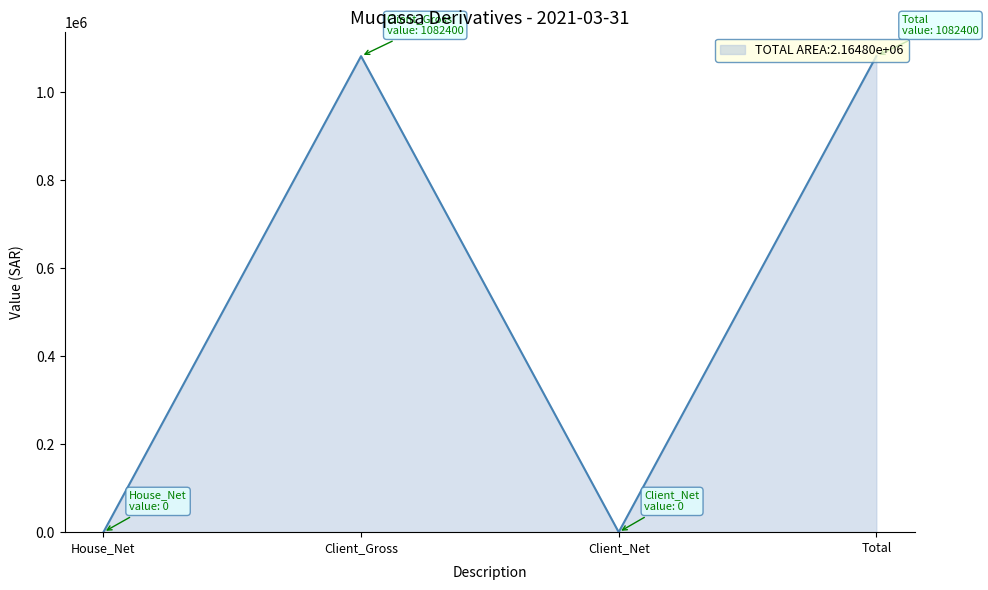

Reading left to right, extract all data points from this chart.

House_Net=0	Client_Gross=1082400	Client_Net=0	Total=1082400